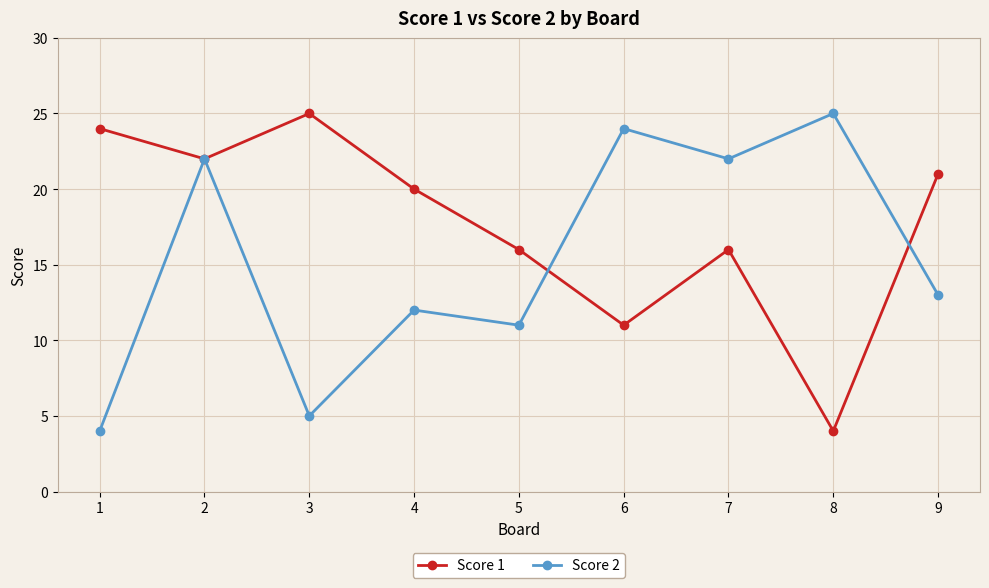

Rank the series at 6 from lowest to highest value.

Score 1, Score 2